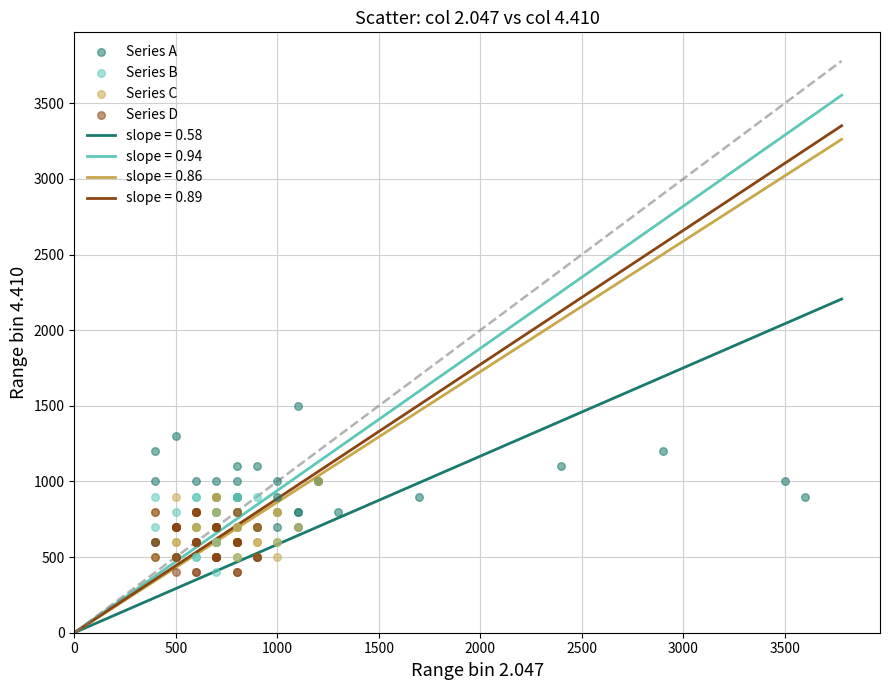

Which series has the widest spread of Y values?

Series A